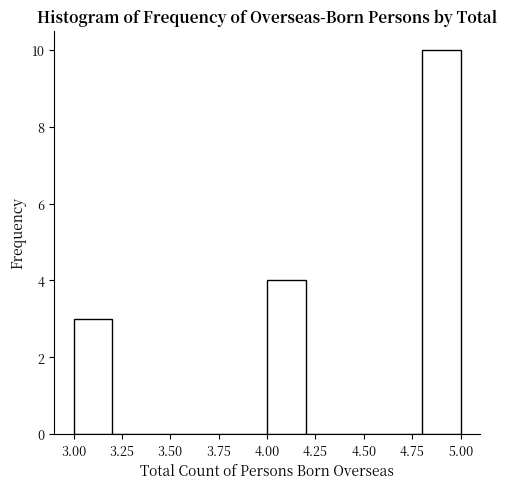

Reading left to right, transcribe this chart: for each bar, give the range it covers on the x-axis and its height. The values are not printed on the chart, so give them approximately, as read against the axis.

3.0 to 3.2: 3
3.2 to 3.4: 0
3.4 to 3.6: 0
3.6 to 3.8: 0
3.8 to 4.0: 0
4.0 to 4.2: 4
4.2 to 4.4: 0
4.4 to 4.6: 0
4.6 to 4.8: 0
4.8 to 5.0: 10